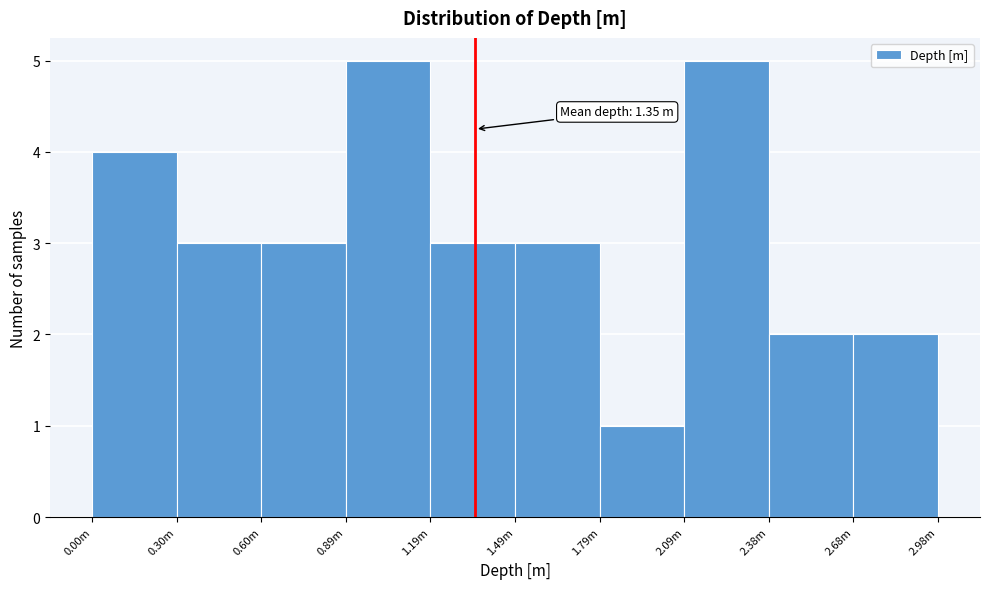

Reading left to right, transcribe all the data shown in this chart.

4	3	3	5	3	3	1	5	2	2